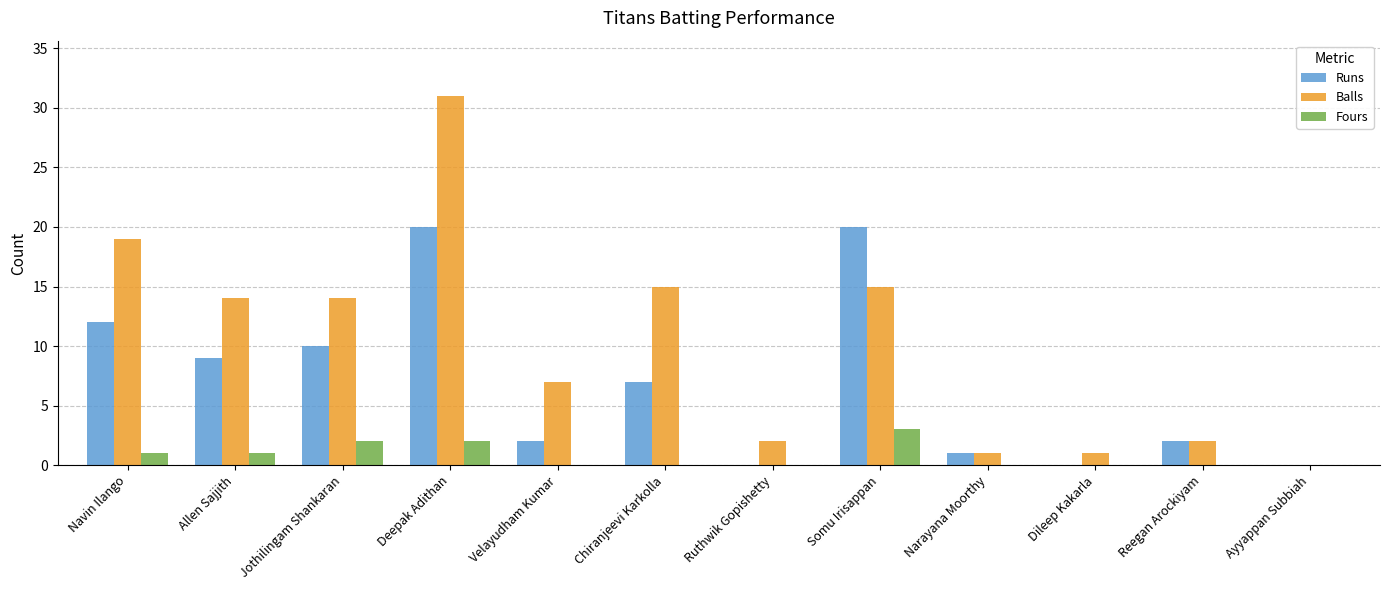

What is the sum of the Balls values at Ayyappan Subbiah and Allen Sajjith?

14